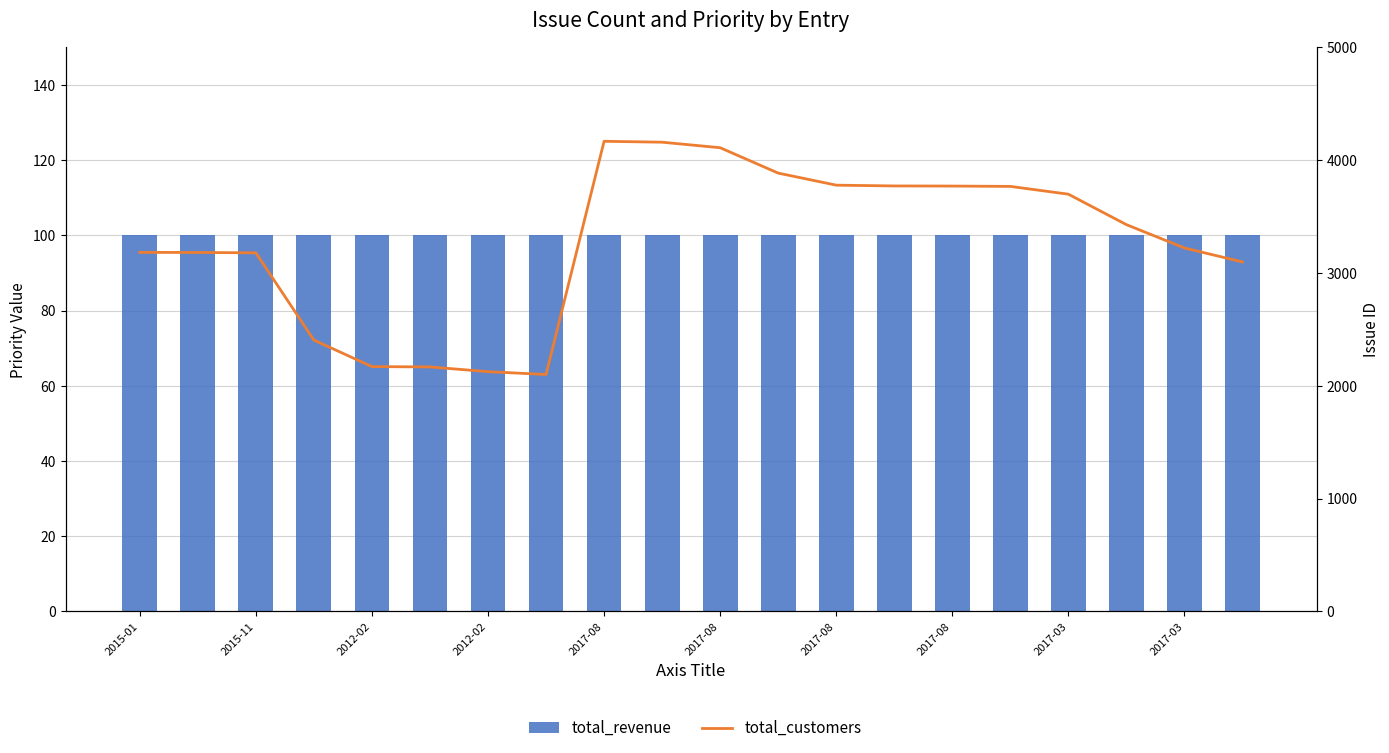

List the labels in order of total_revenue value, largest first.

2015-01, 2015-11, 2012-02, 2012-02, 2017-08, 2017-08, 2017-08, 2017-08, 2017-03, 2017-03, 10, 11, 12, 13, 14, 15, 16, 17, 18, 19